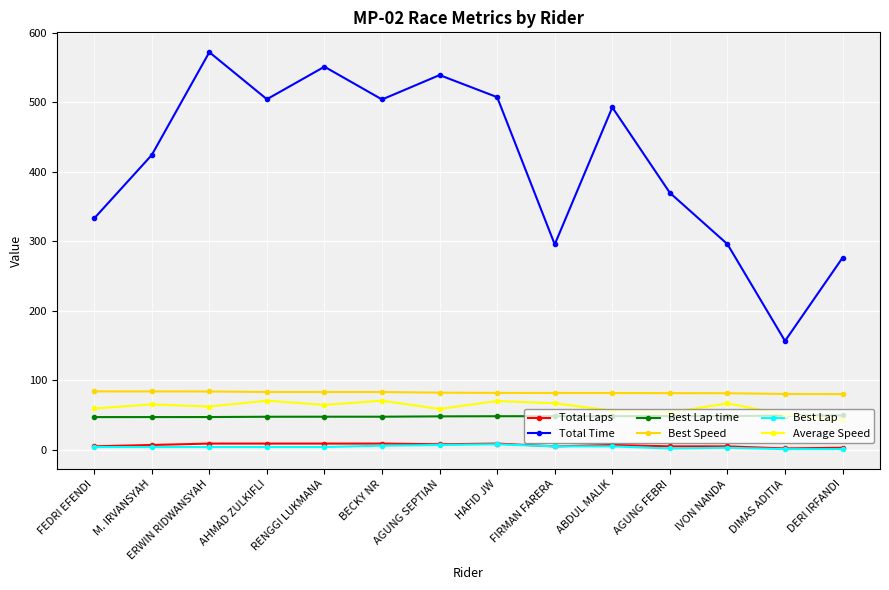

What is the highest value of the Average Speed series?

70.7